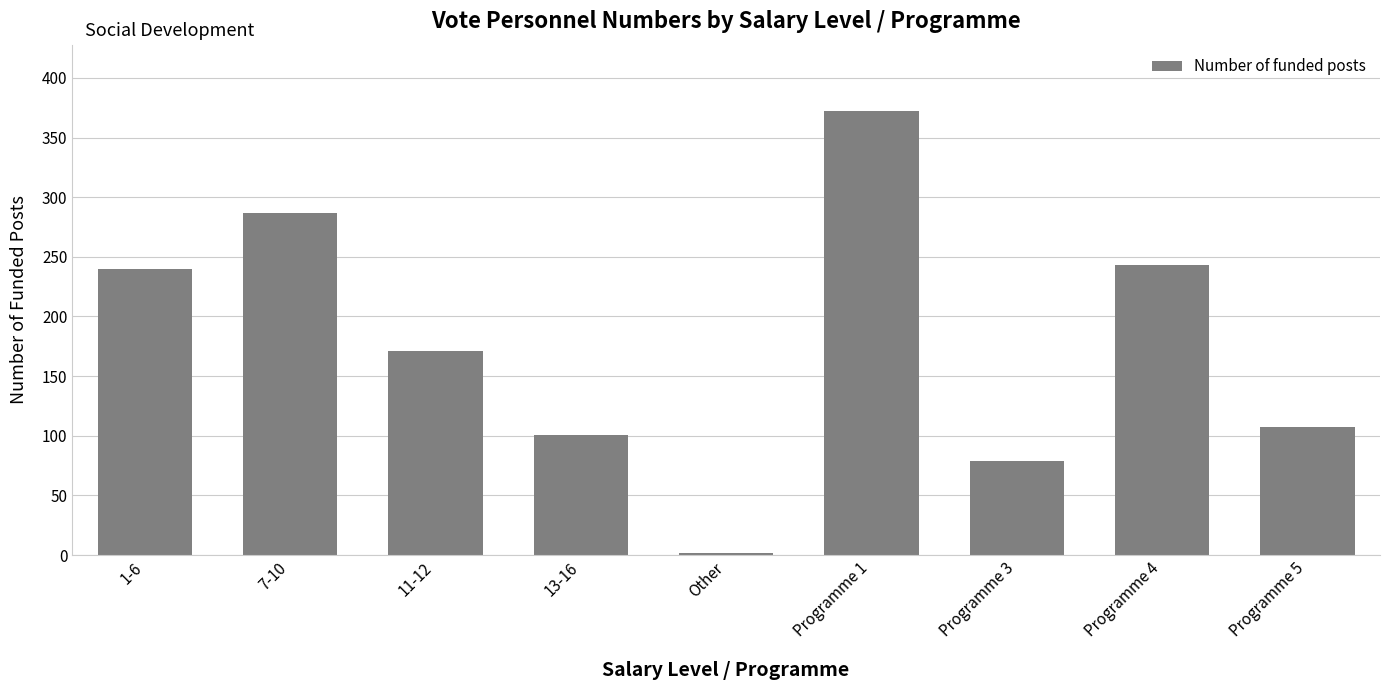

True or false: the data shows 240 at 1-6.

True